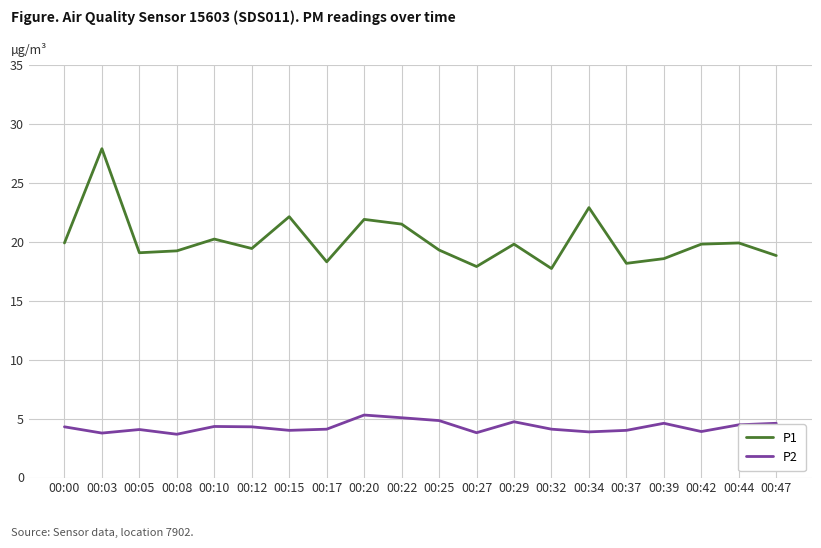

True or false: P1 and P2 cross at least once.

False